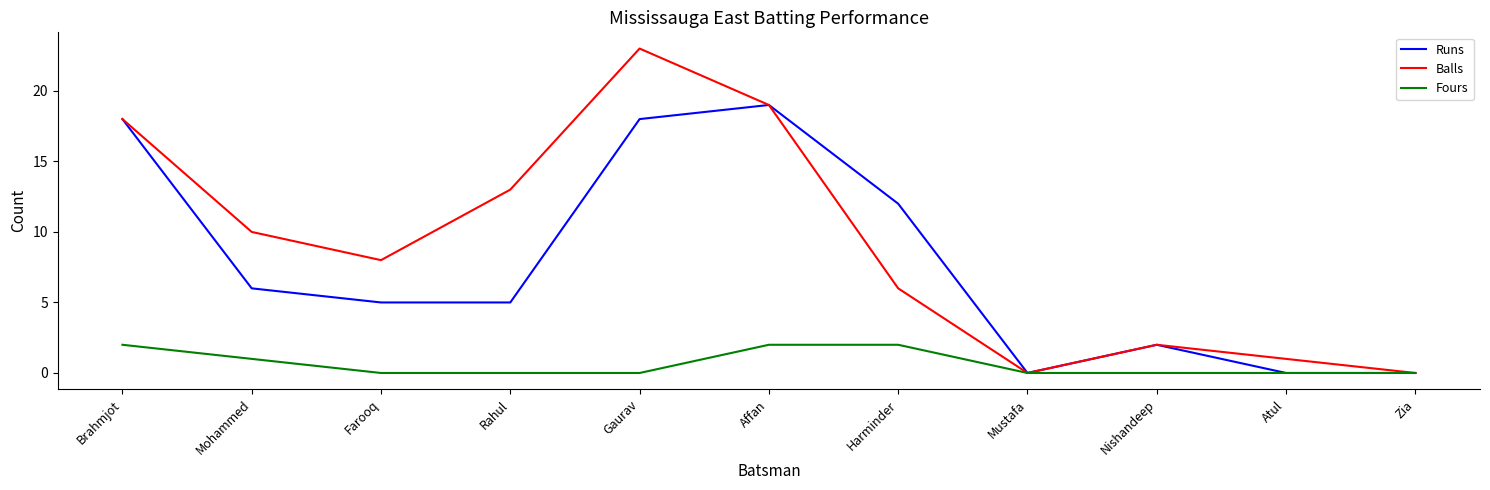

What position from the left is Brahmjot?

1